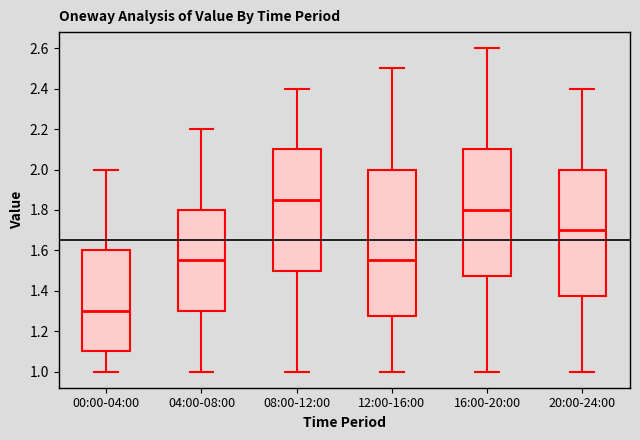

Where does the lower whisker of the box for 20:00-24:00 end on the y-axis? The values are not printed on the chart, so give them approximately, as read against the axis.

1.00